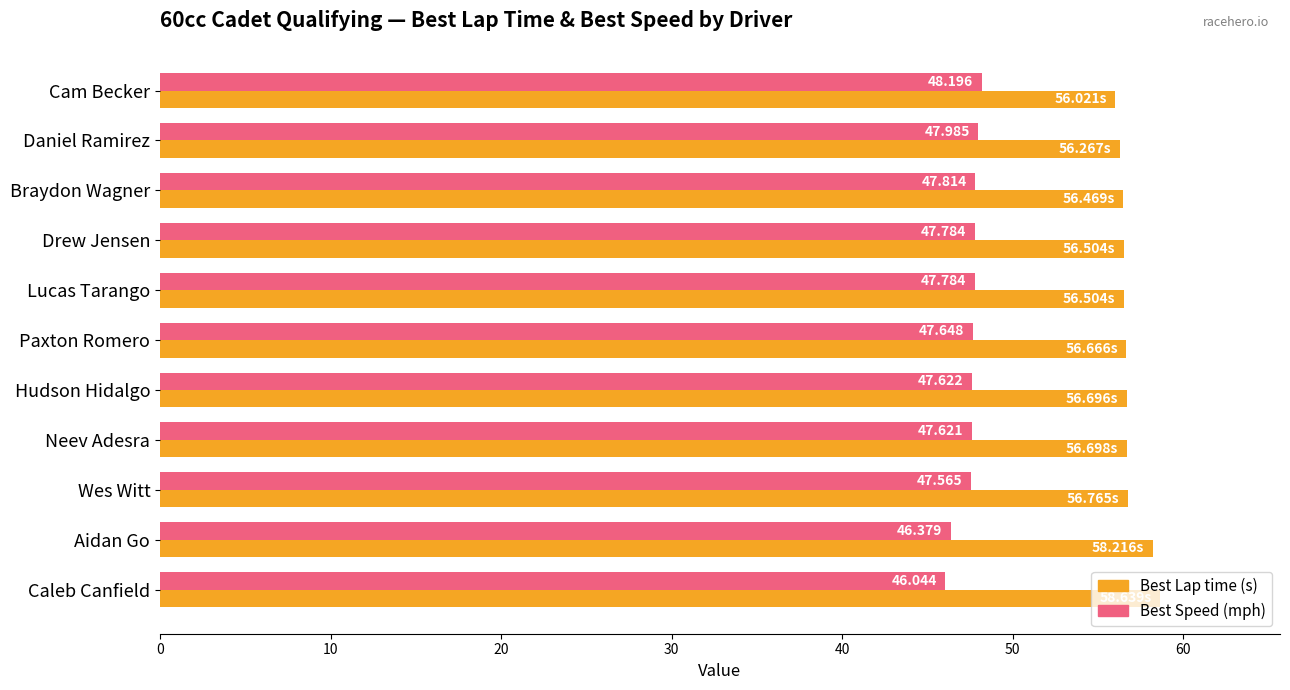

At which category is the sum across all series the highest?

Caleb Canfield